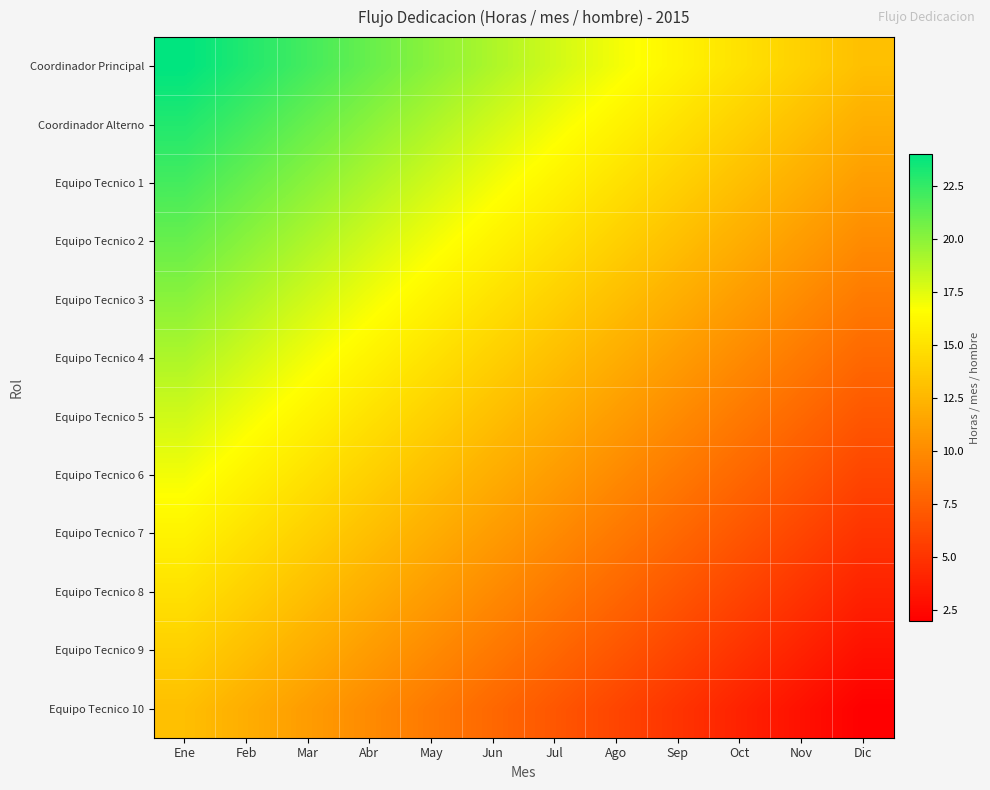

What is the total value across all series at Jun?

162